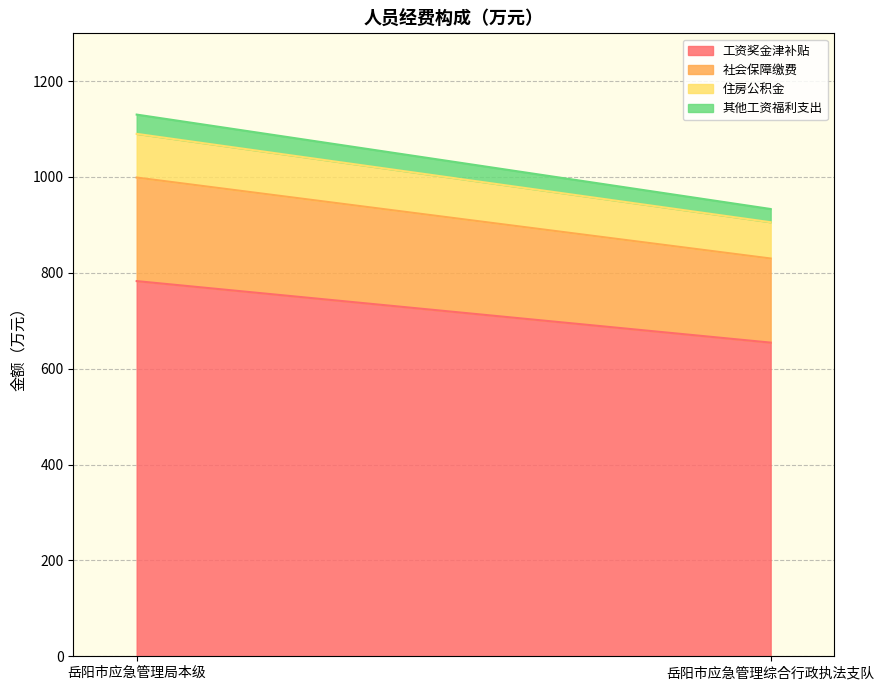

What is the difference between the highest and lowest values at 岳阳市应急管理综合行政执法支队?

626.7